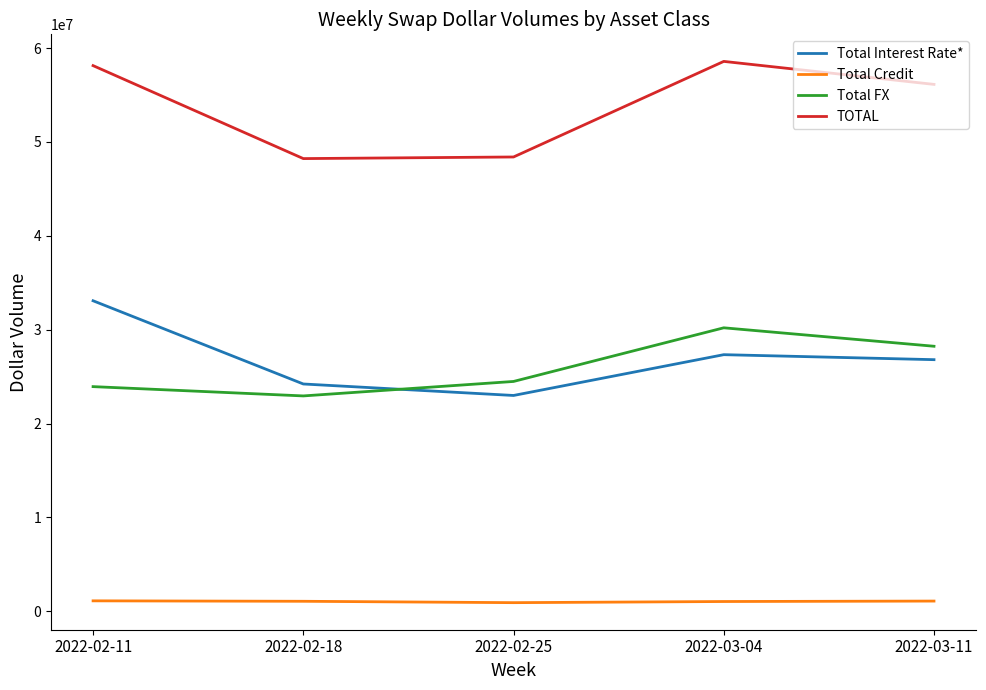

Is it true that Total FX equals 12982746 at 2022-02-18?

False